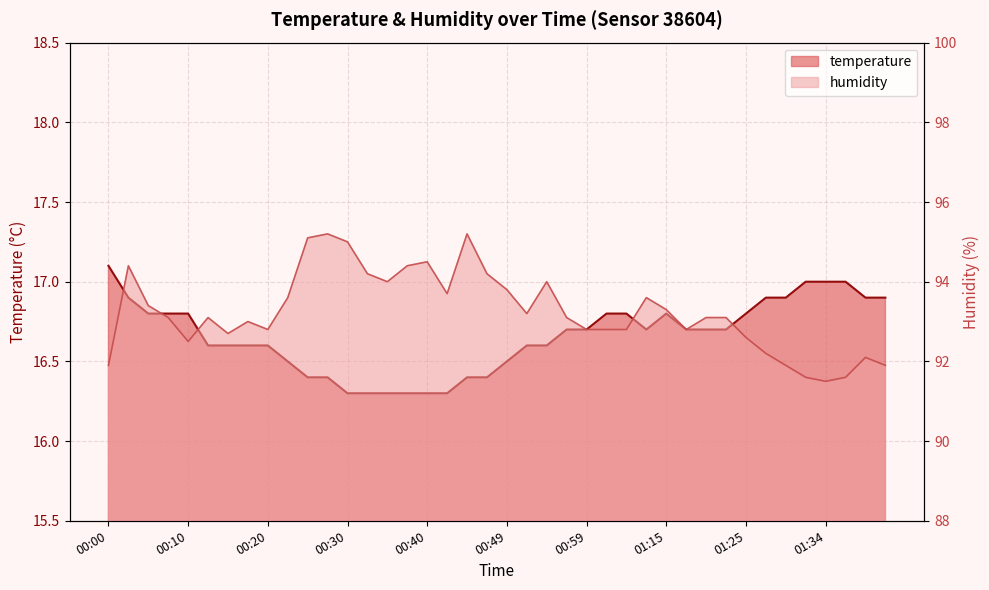

What is the spread (max minus min) of values at 01:22?

76.4